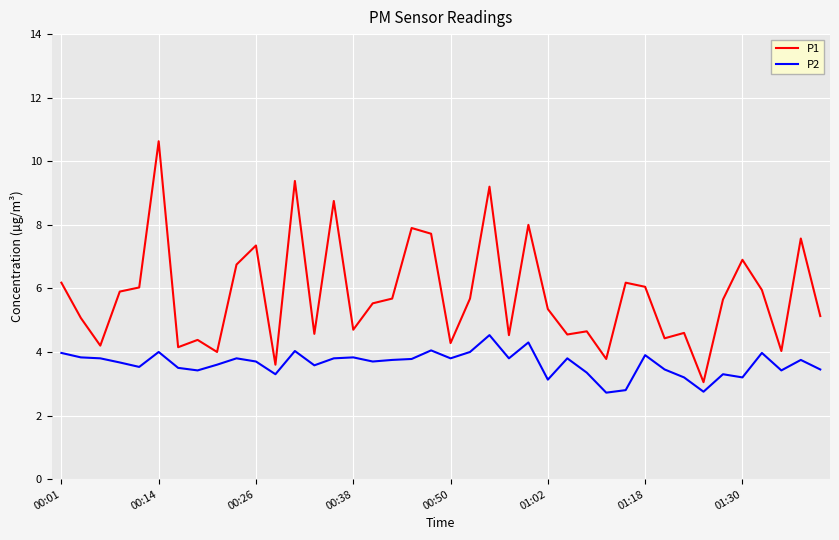

How many values in the P2 series exceed 3?

37